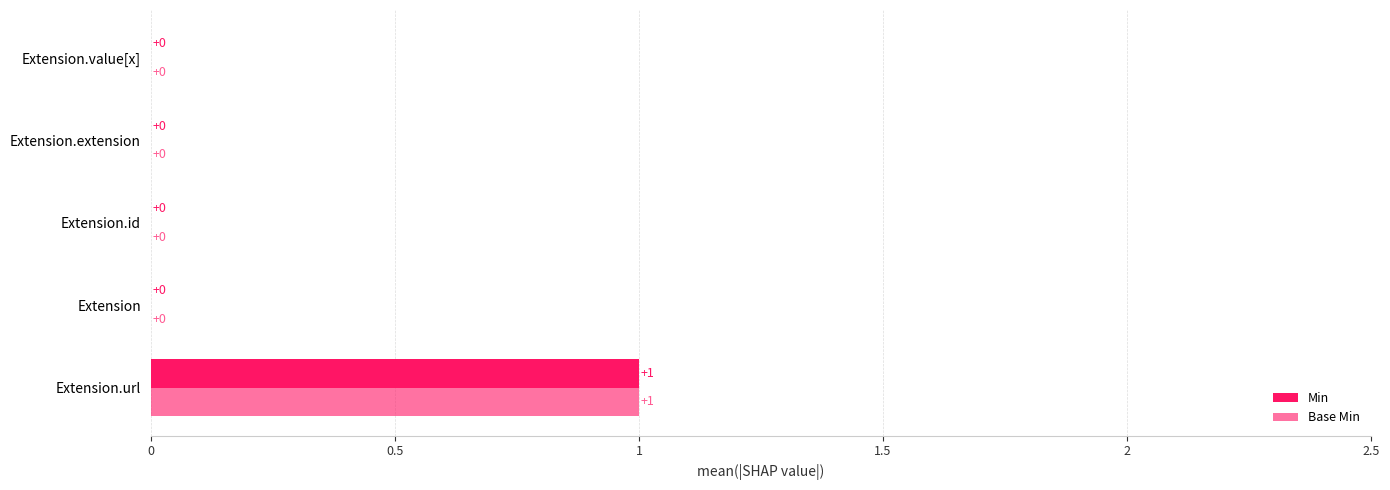

Reading left to right, list all the values displayed in this chart.

Min: 1	0	0	0	0
Base Min: 1	0	0	0	0